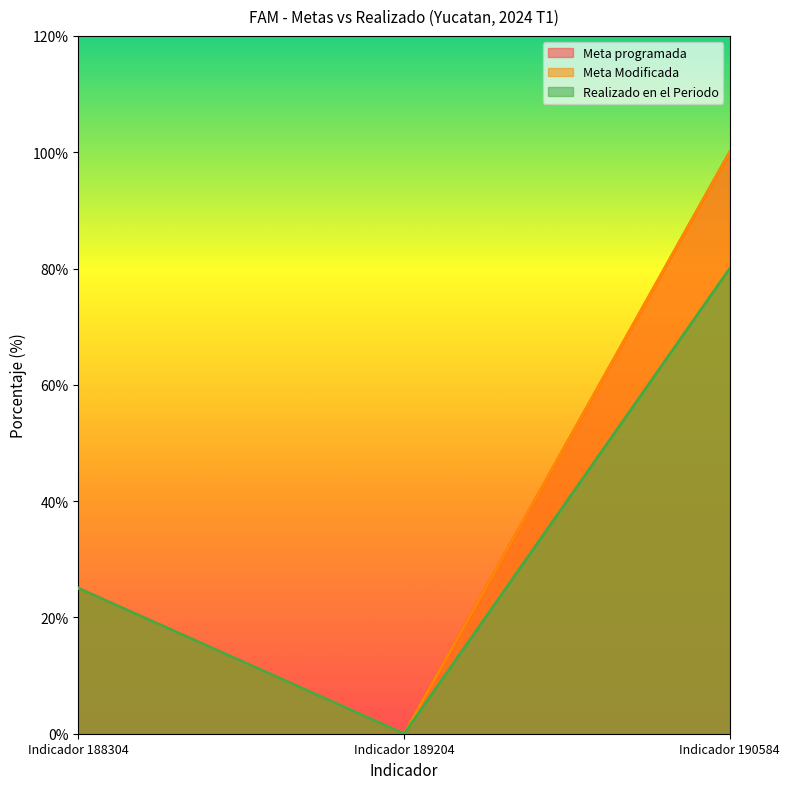

At which label does Meta Modificada first exceed 25?

Indicador 190584